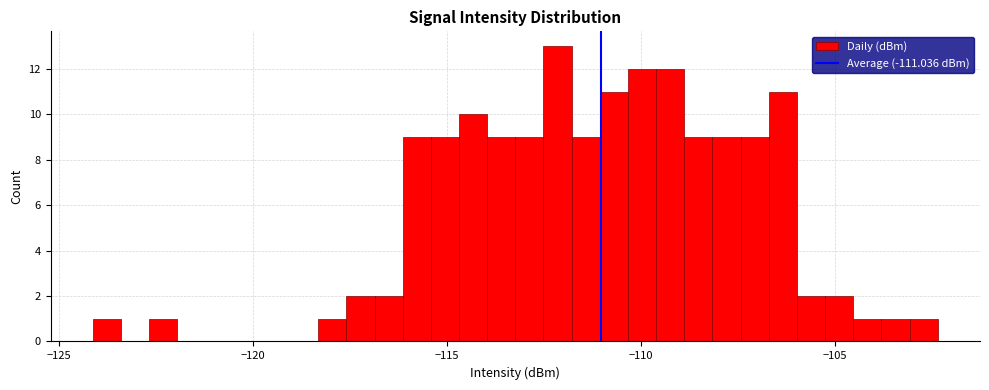

Around what value on the x-axis is the tallest bar? Give the approximate position of its centre, as read against the axis.

-112.0